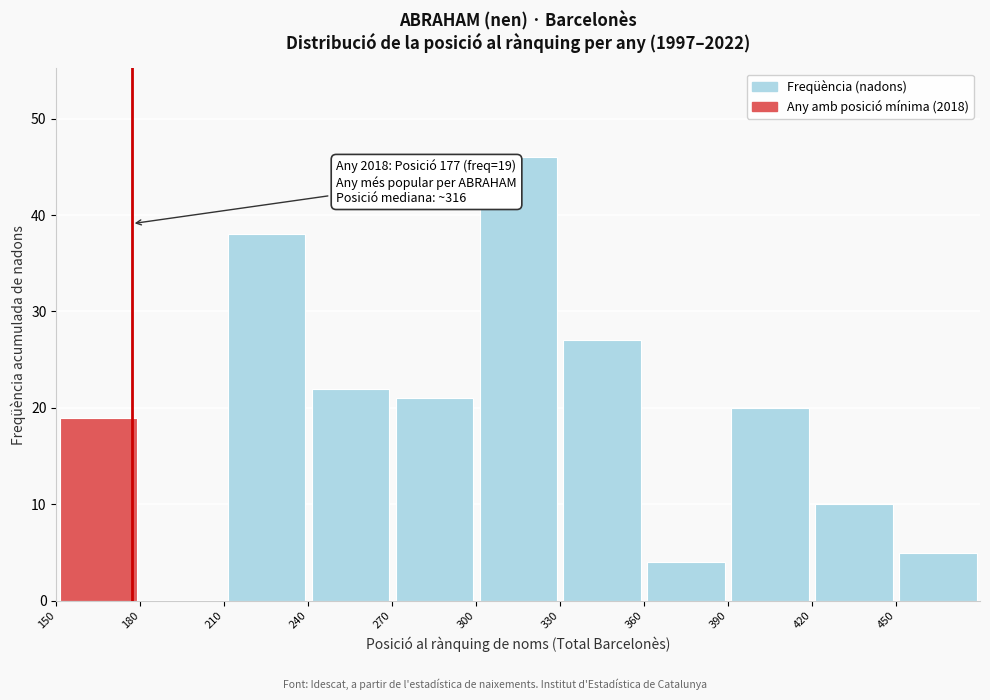

Over which range of the x-axis is the bar tallest?

300 to 330